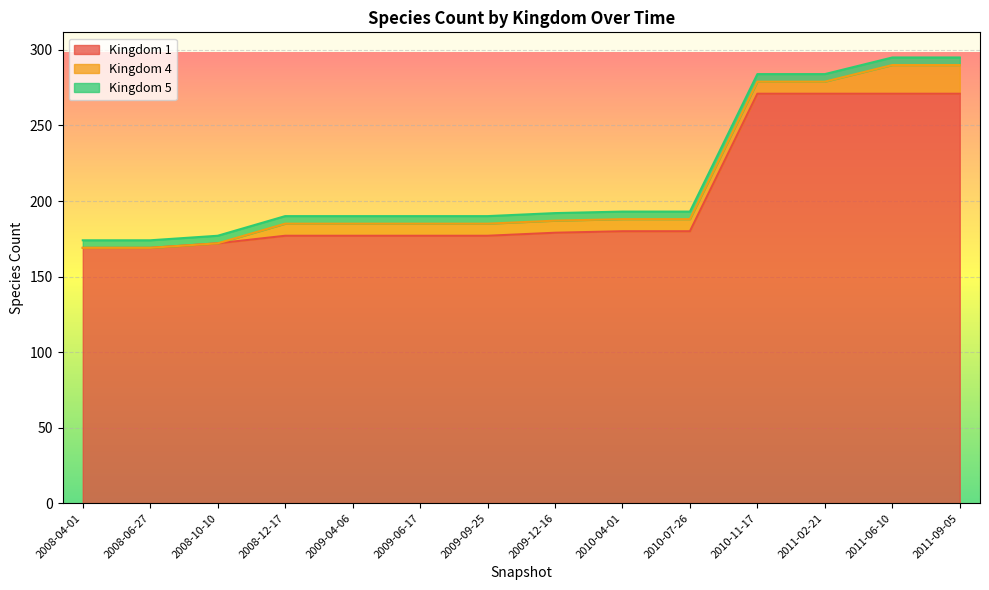

Count the number of data series in this chart.

3